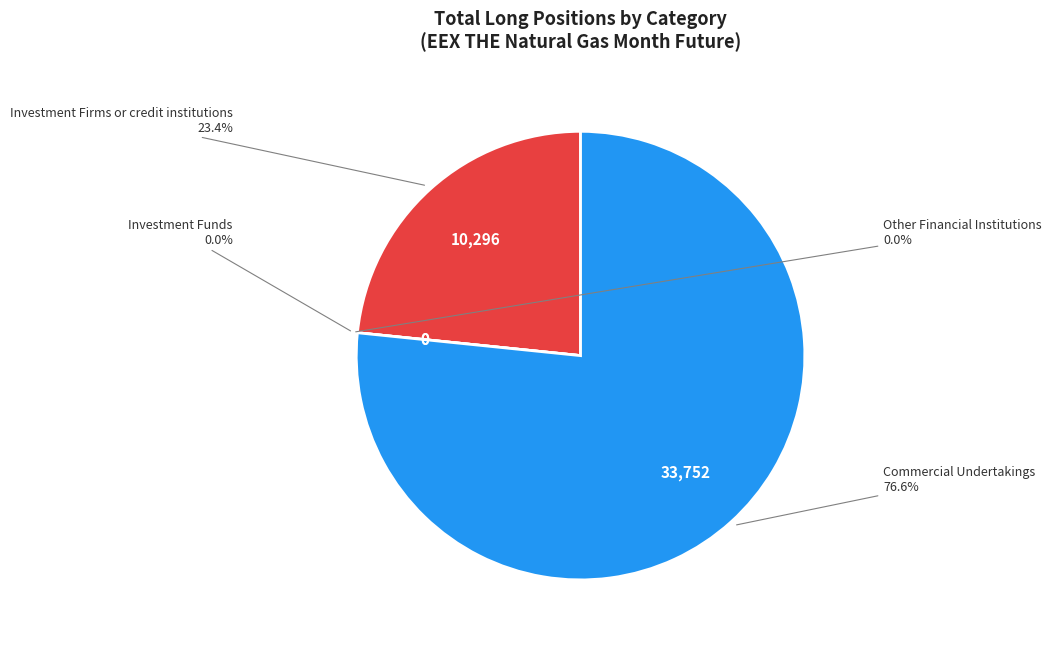

How many segments does this pie chart have?

4